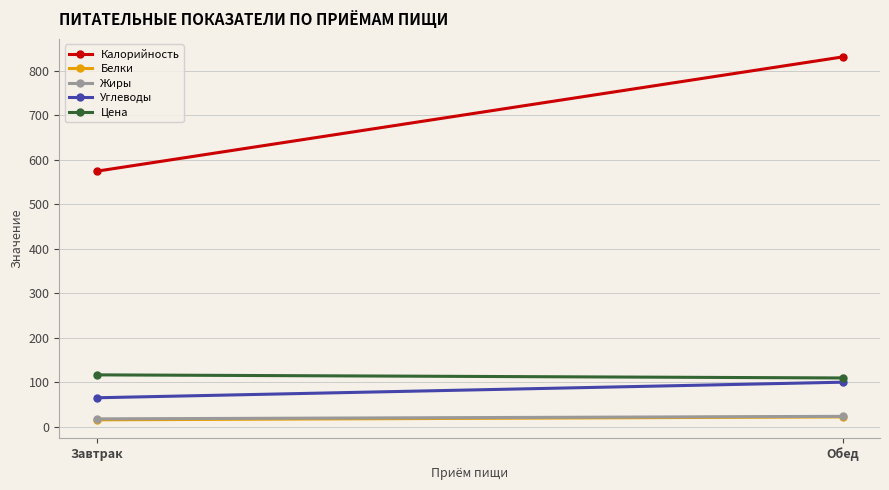

Which category has the highest value in the Жиры series?

Обед